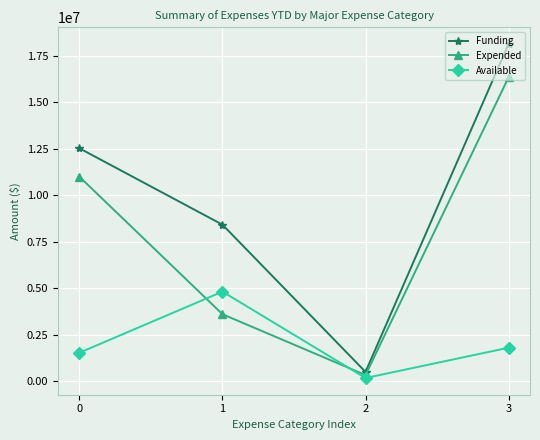

How many data points in Available are less than 1797601?

2